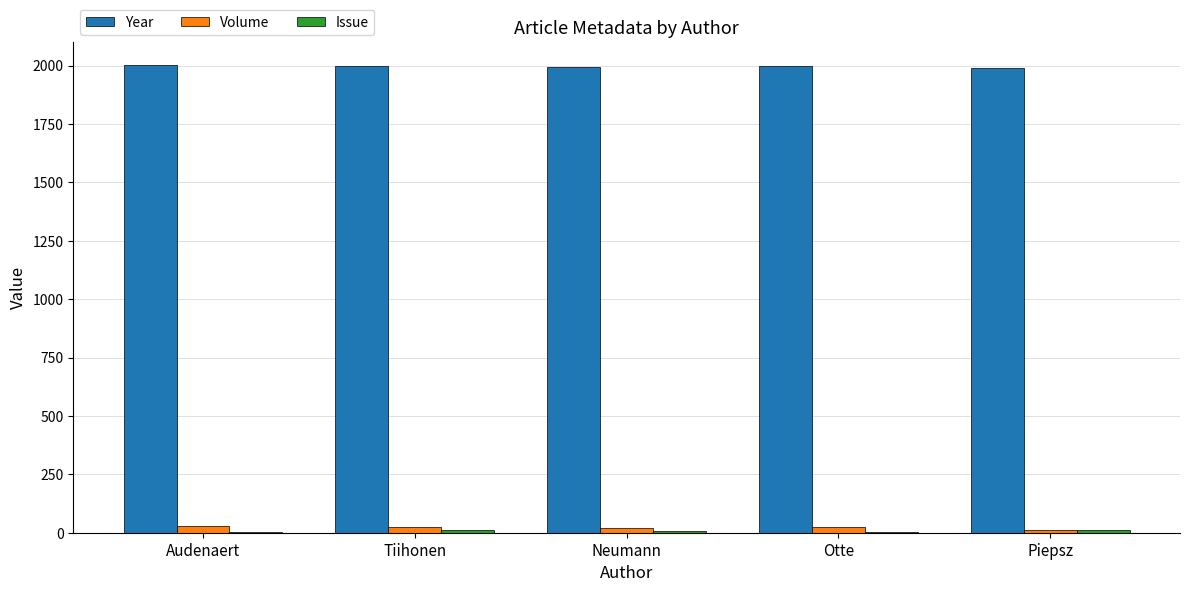

What value does the Volume series have at Tiihonen?

24